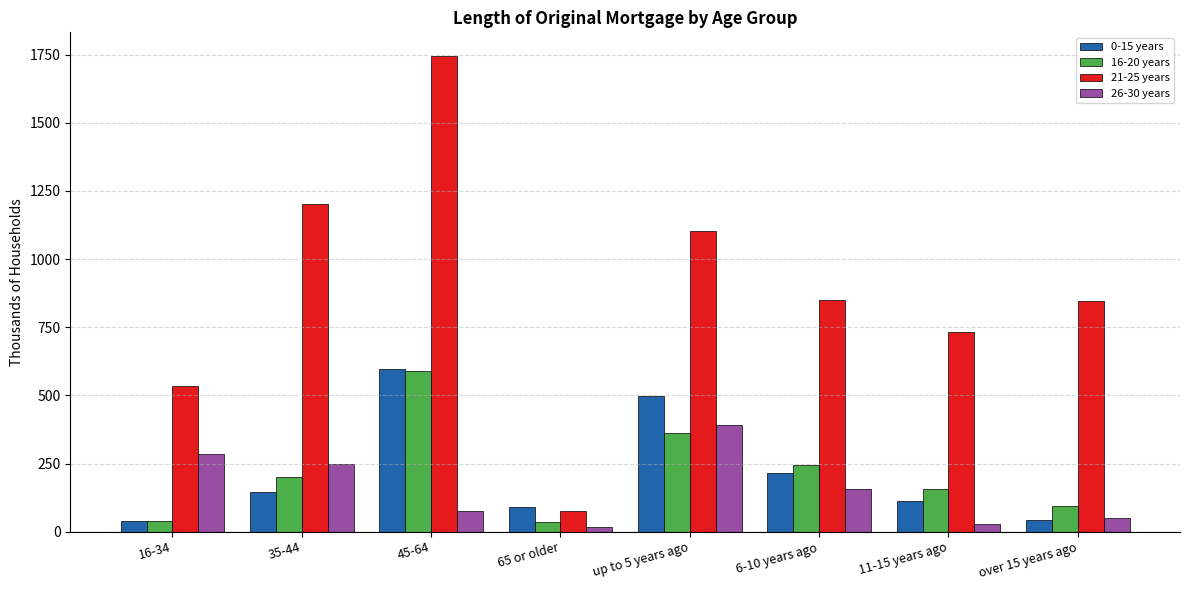

Which series has the widest spread of values?

21-25 years